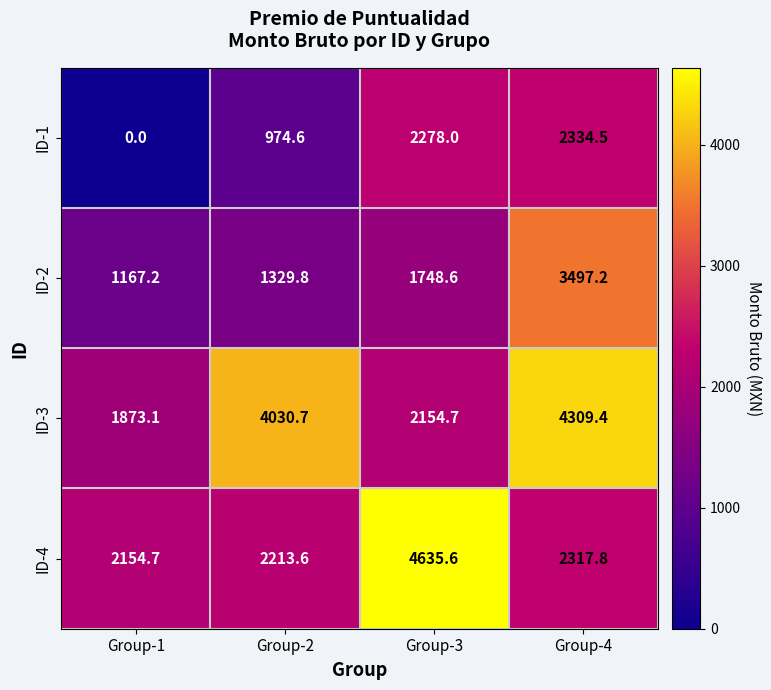

Which category has the lowest value across all series?

Group-1